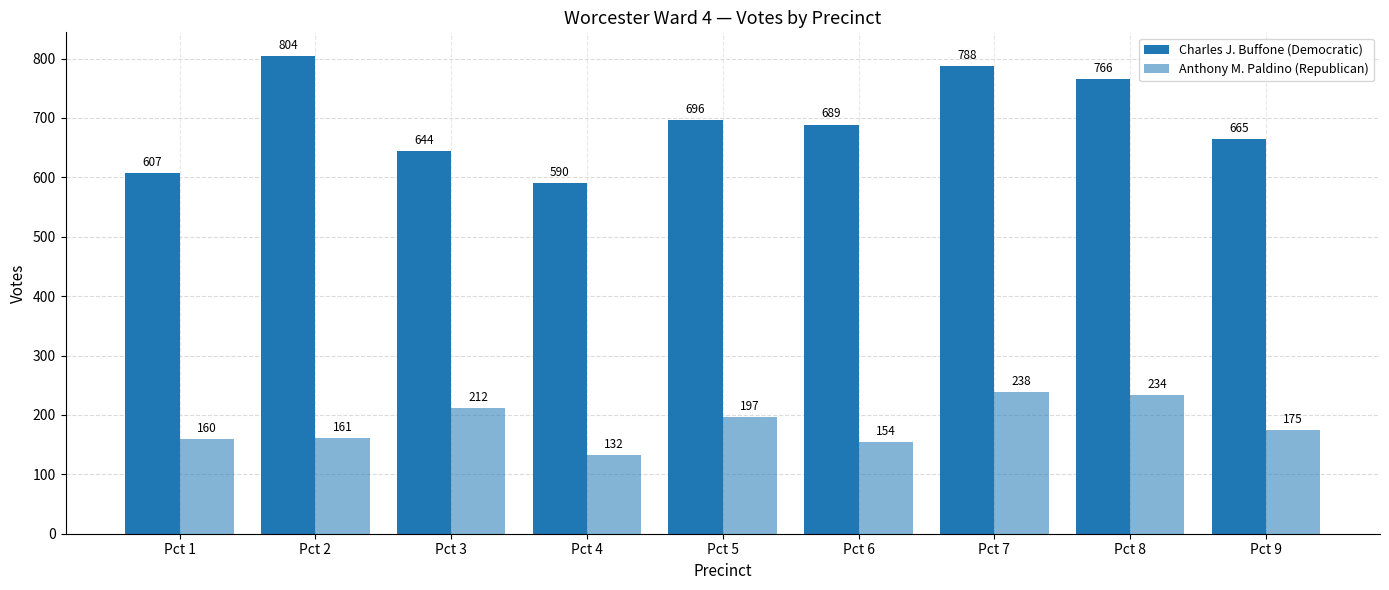

At which category is the sum across all series the highest?

Pct 7